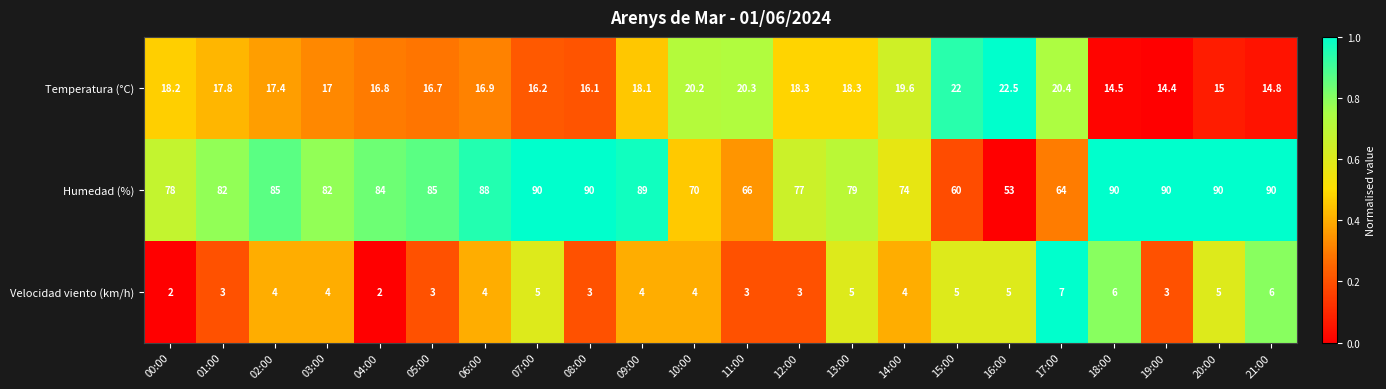

Which series has the largest total across all categories?

Humedad (%)